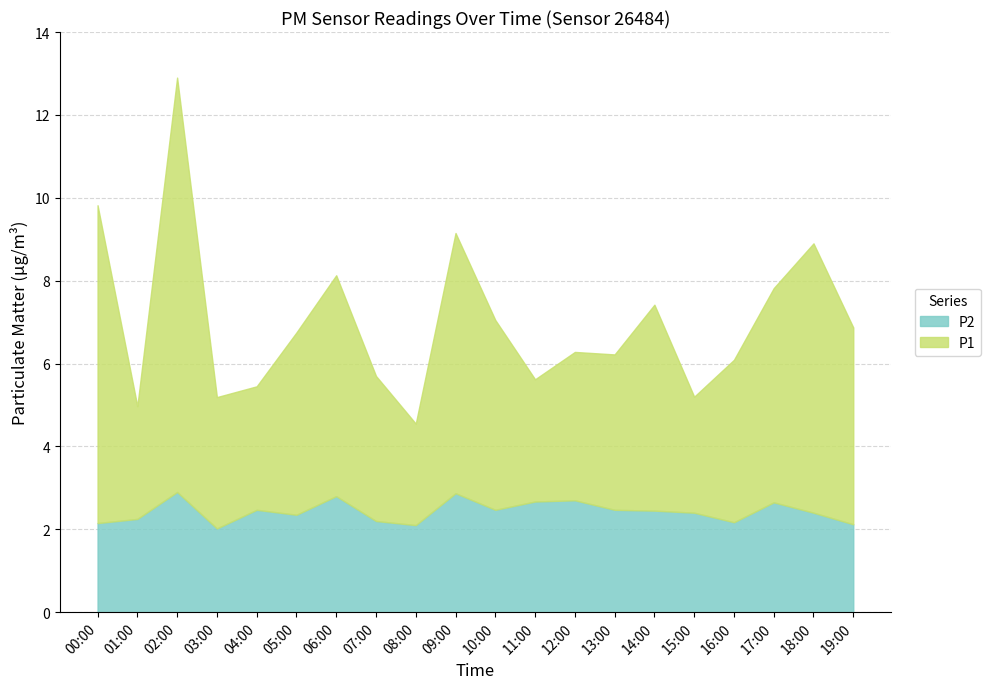

What is the spread (max minus min) of values at 18:00?

4.1